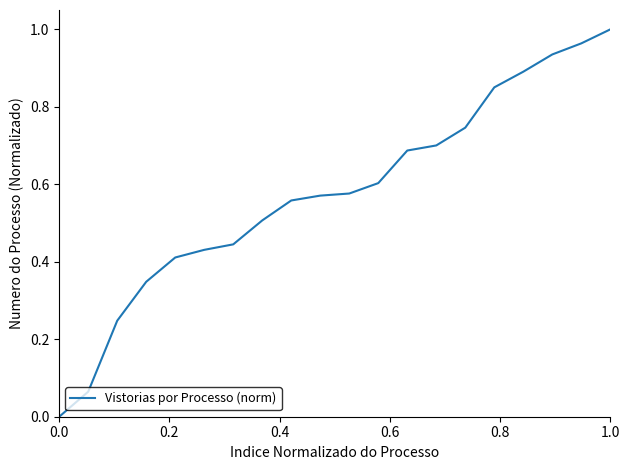

What is the value of the 15th point from the left?

0.7